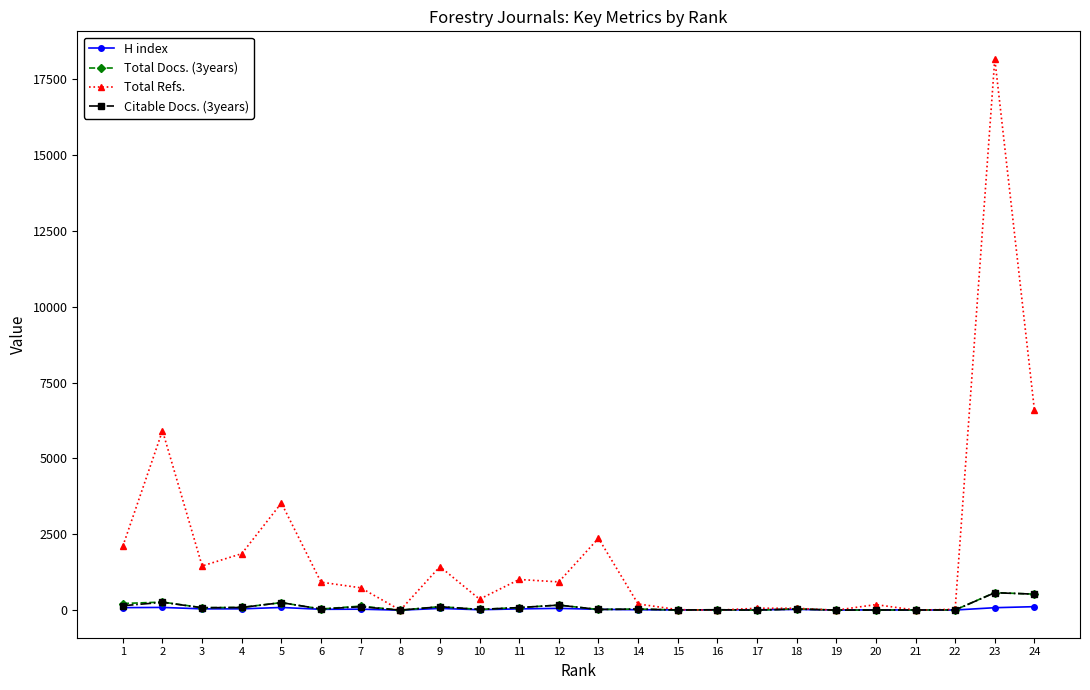

What are all the series names shown in the legend?

H index, Total Docs. (3years), Total Refs., Citable Docs. (3years)